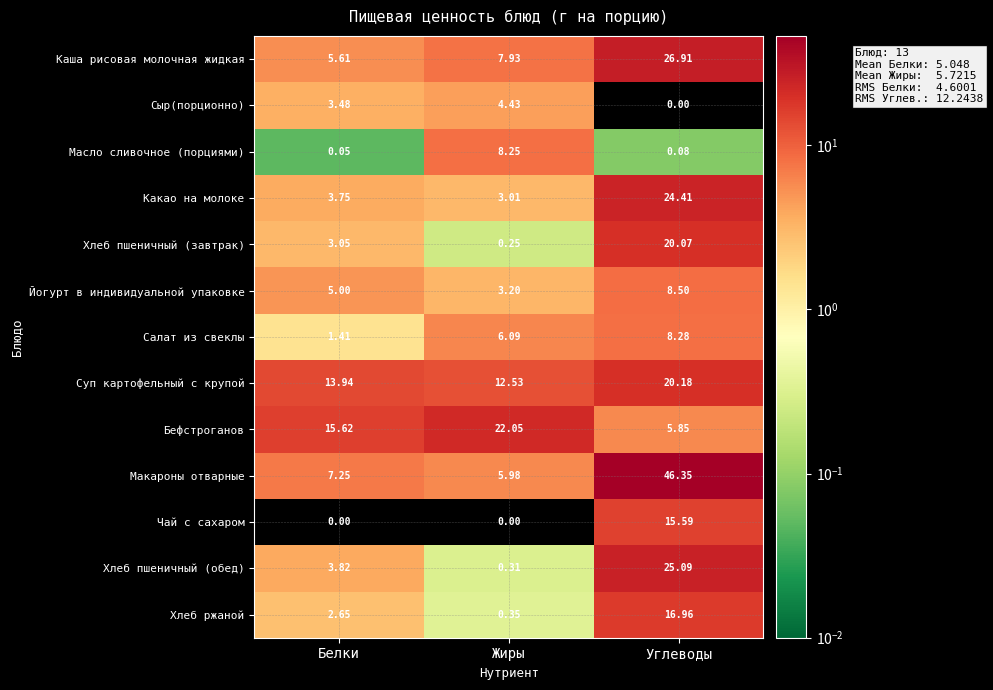

At which label does Суп картофельный с крупой first exceed 13?

Белки